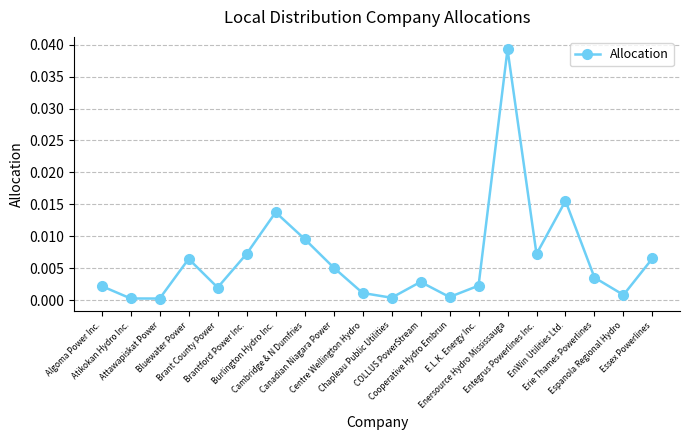

True or false: the data has more than 1 interior local peaks.

True